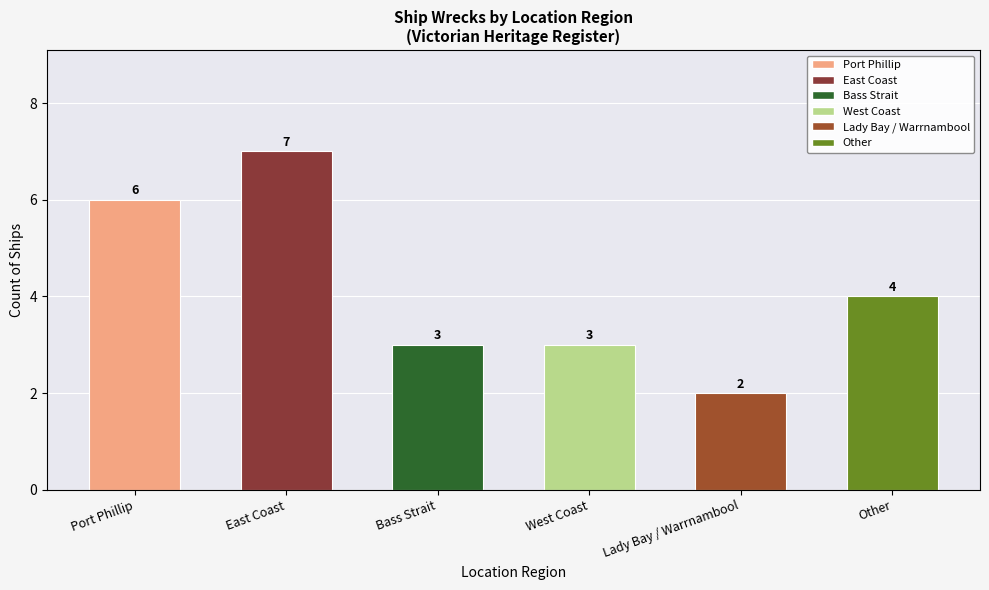

What is the change in value from Port Phillip to Other?

-2